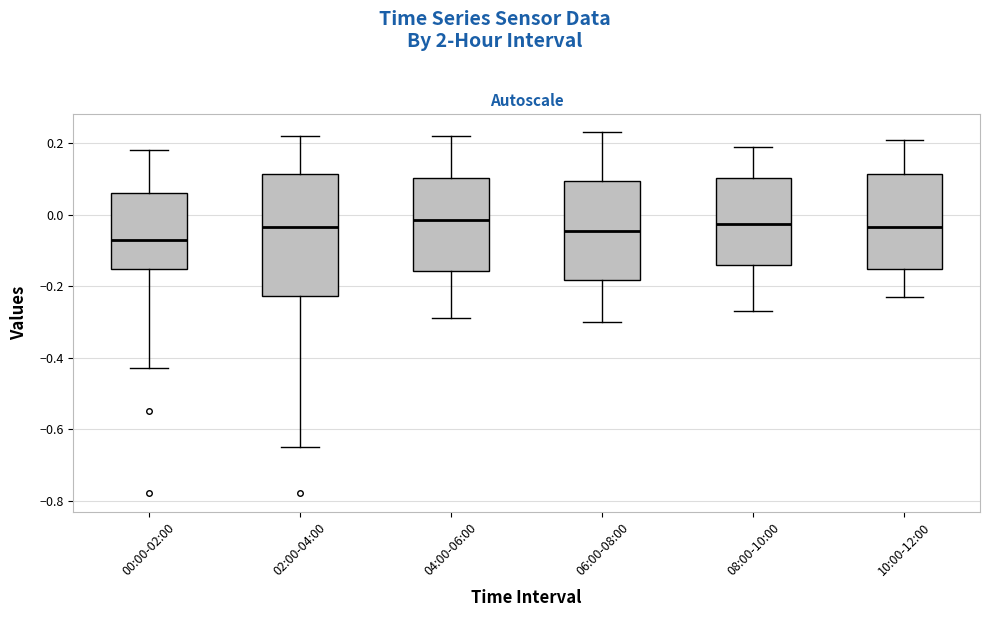

Which box's median line is the lowest?

00:00-02:00